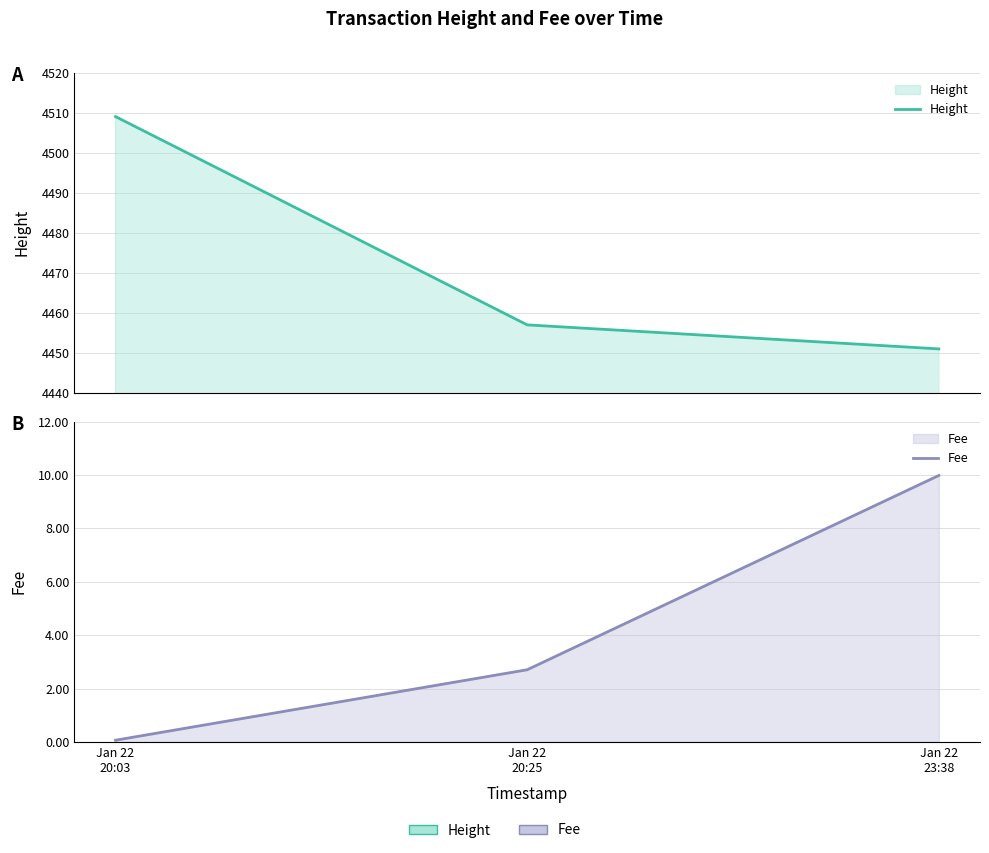

List the labels in order of Height value, largest first.

Jan 22
20:03, Jan 22
20:25, Jan 22
23:38